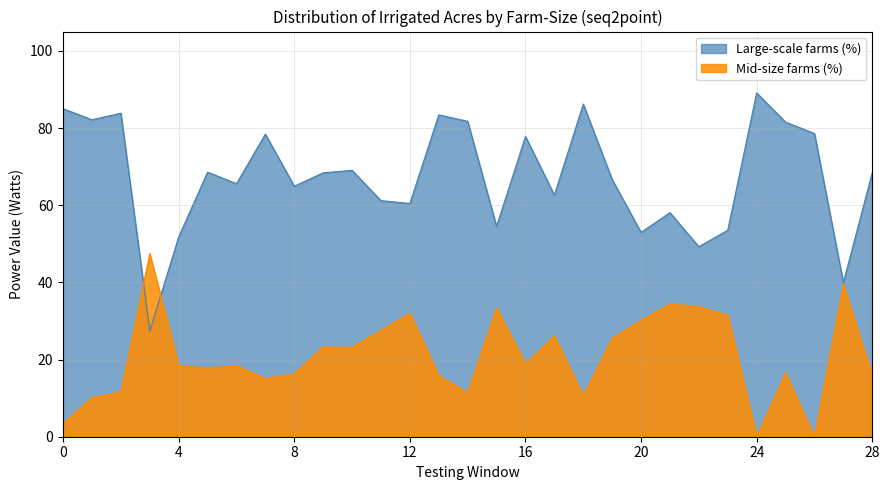

What are all the series names shown in the legend?

Large-scale farms (%), Mid-size farms (%)